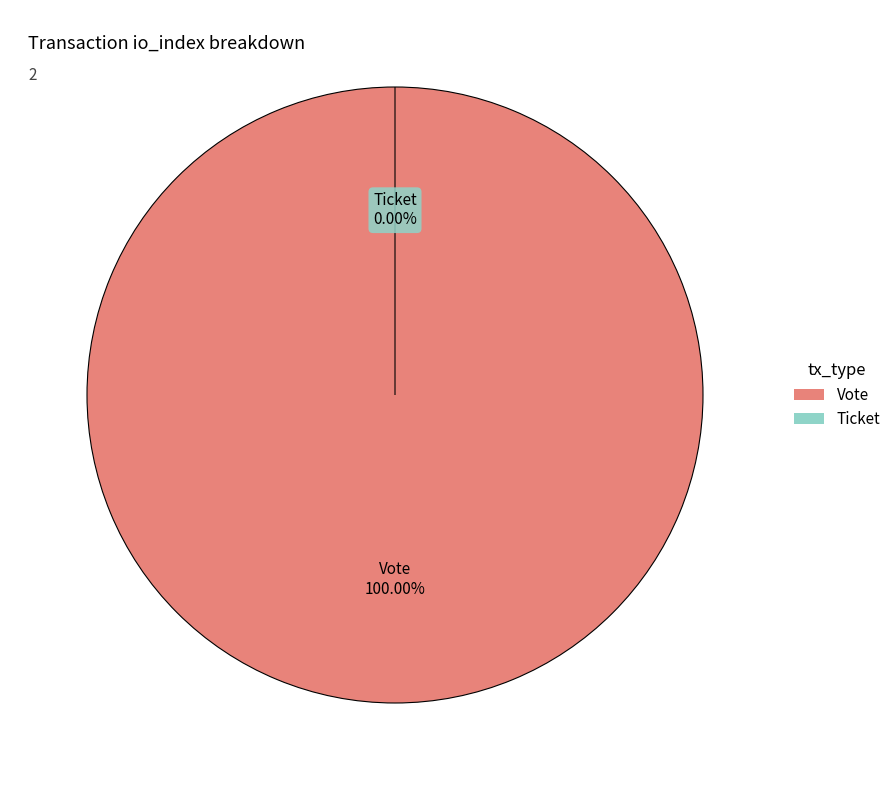

How many segments does this pie chart have?

2